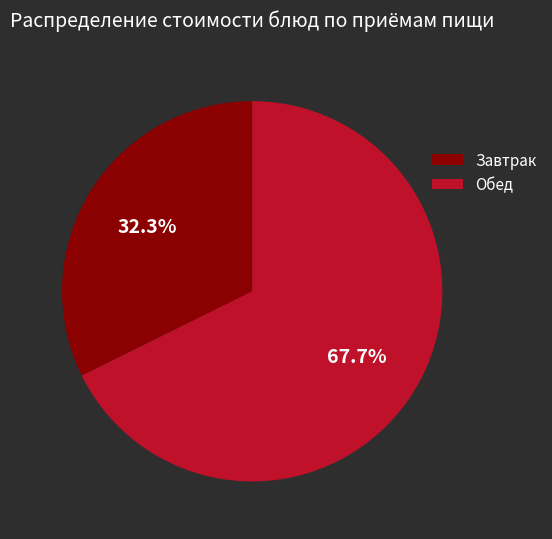

Is there a majority slice in this chart?

Yes